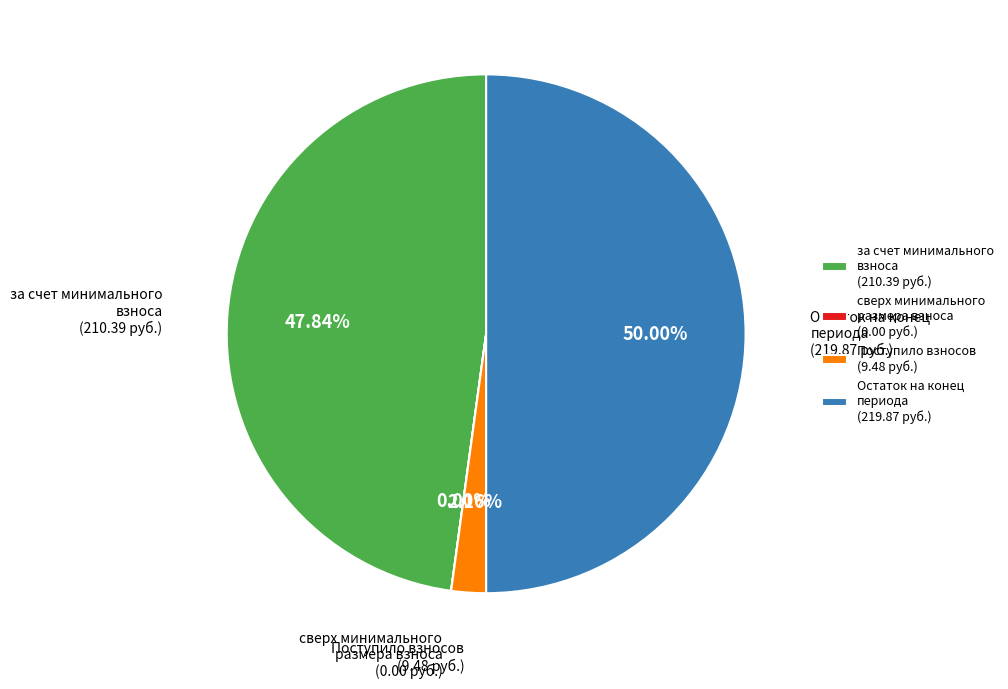

Does за счет минимального взноса represent more than half of the total?

No